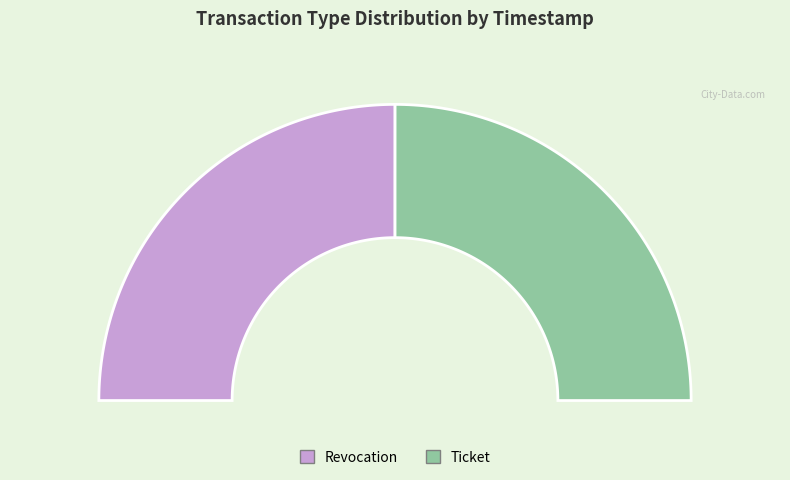

Which slice is the smallest?

Ticket